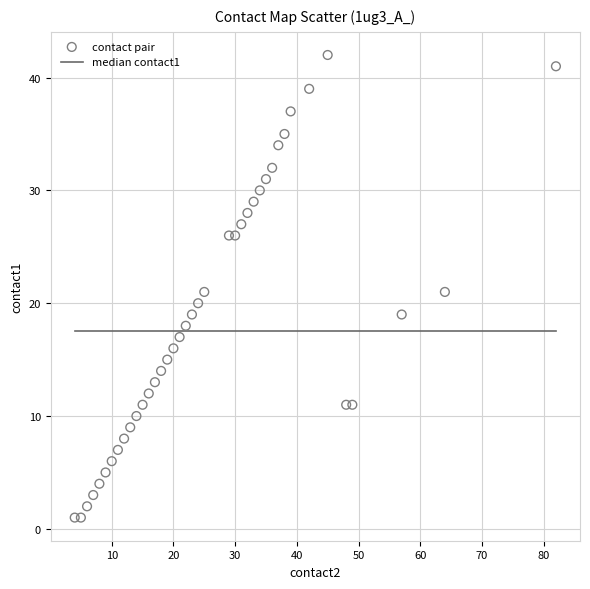

What is the range of Y values (max minus min)?

41